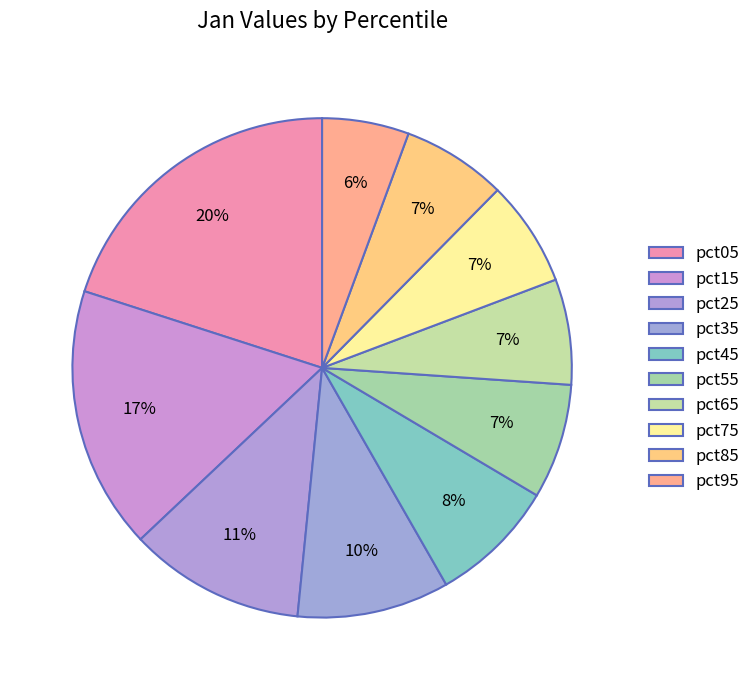

Count the number of slices in the pie.

10